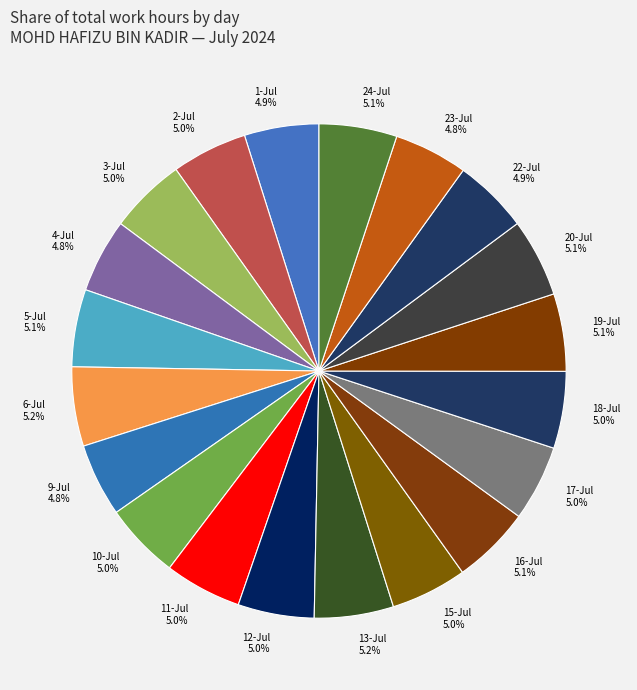

What percentage is NOT represented by 16-Jul 5.1%?

94.9%